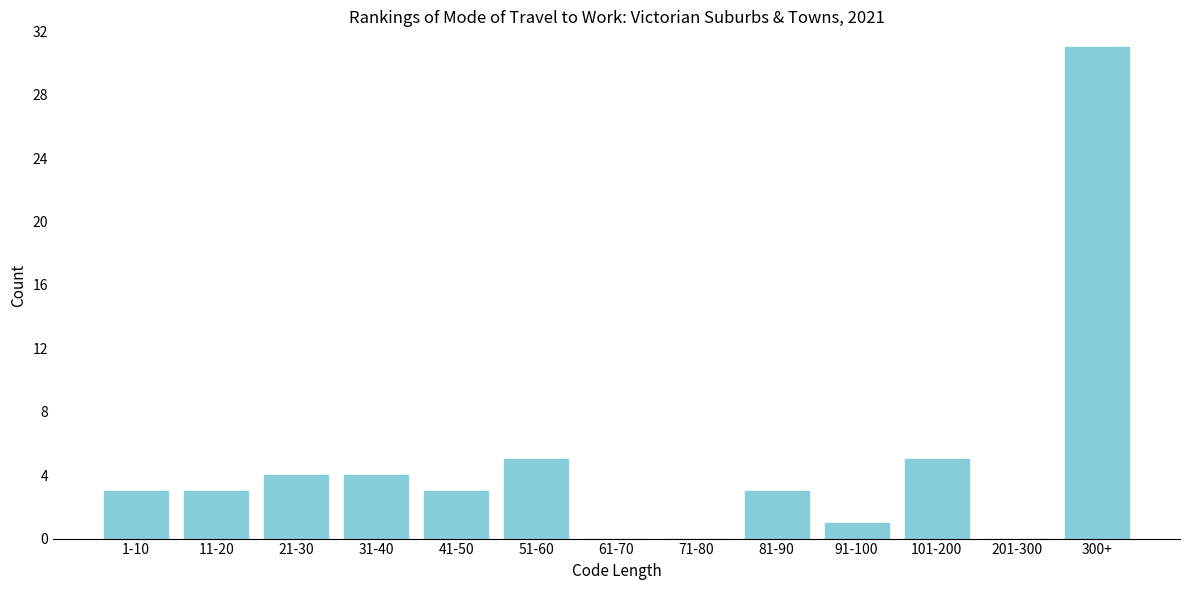

Reading left to right, extract all data points from this chart.

1-10=3	11-20=3	21-30=4	31-40=4	41-50=3	51-60=5	61-70=0	71-80=0	81-90=3	91-100=1	101-200=5	201-300=0	300+=31